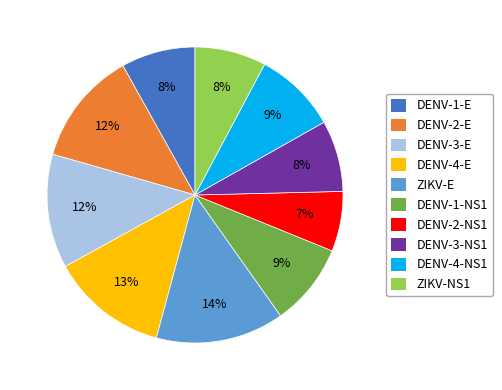

Which has a higher value, ZIKV-NS1 or DENV-1-NS1?

DENV-1-NS1